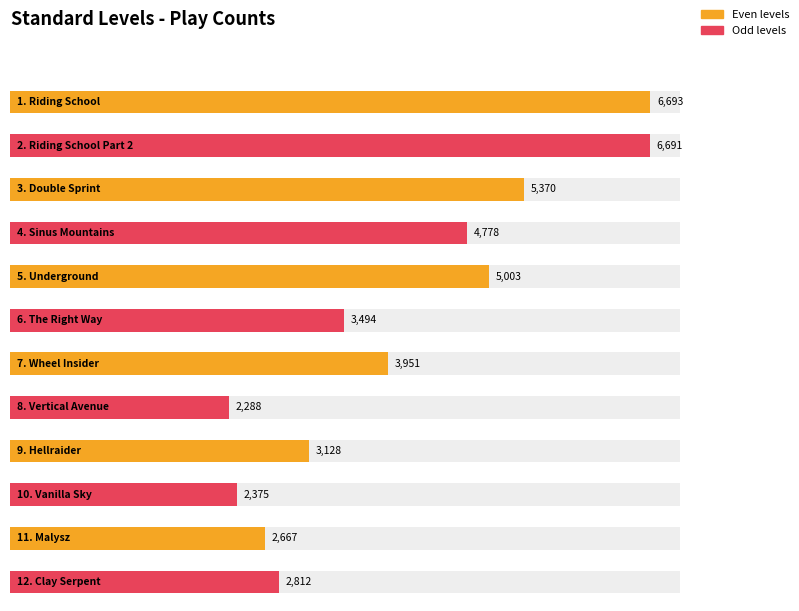

What is the difference between the maximum and minimum values?

4405